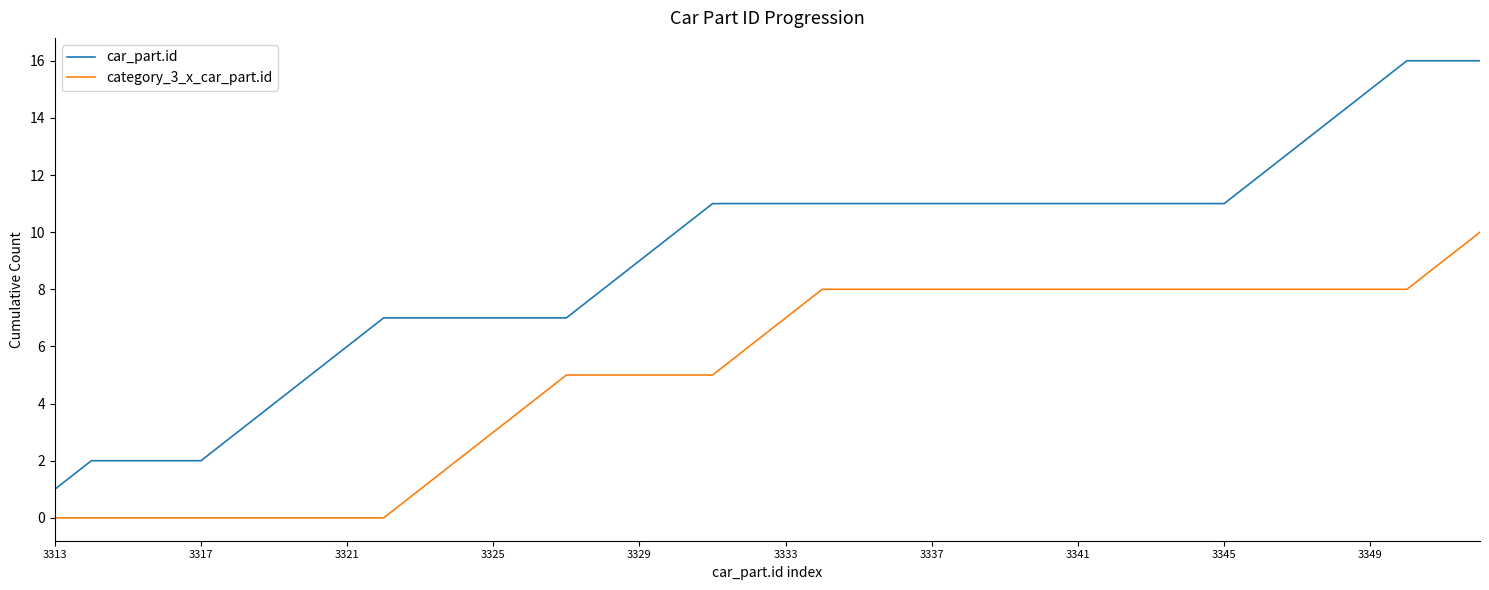

True or false: car_part.id and category_3_x_car_part.id intersect in this chart.

False